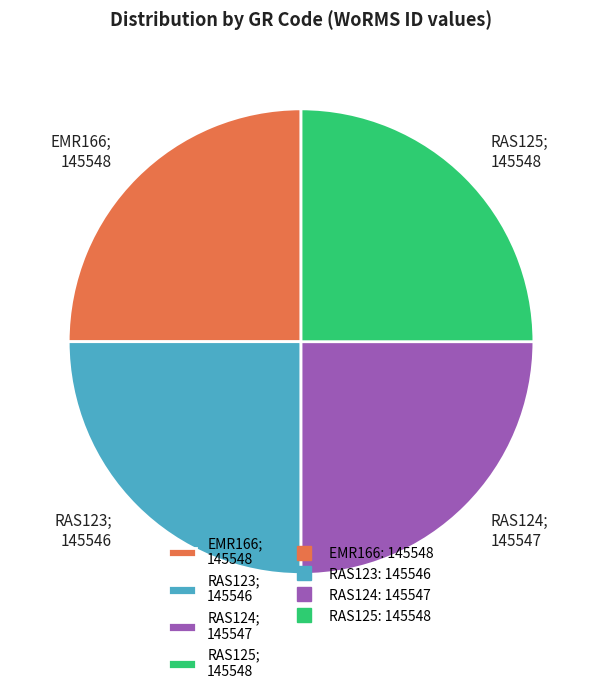

Approximately how many times larger is the value at RAS123; 145546 compared to EMR166; 145548?

1.0